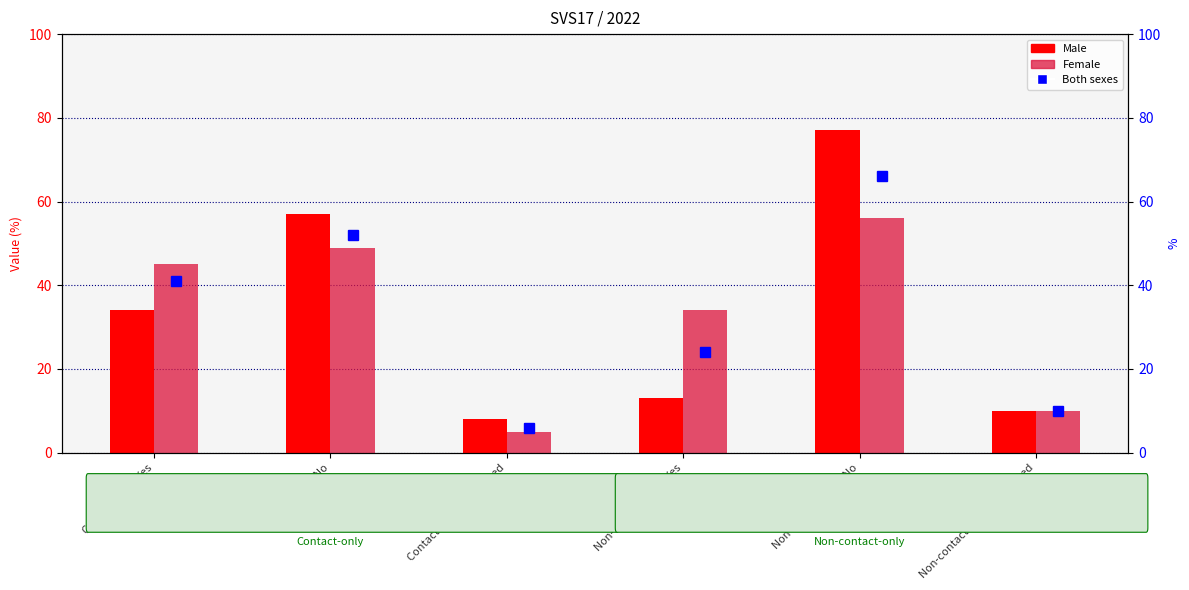

What is the difference between the highest and lowest values at Contact-only - Yes?

11